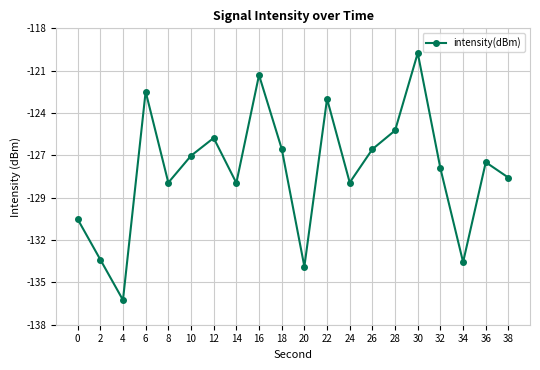

What is the value of the 3rd point from the left?

-136.4